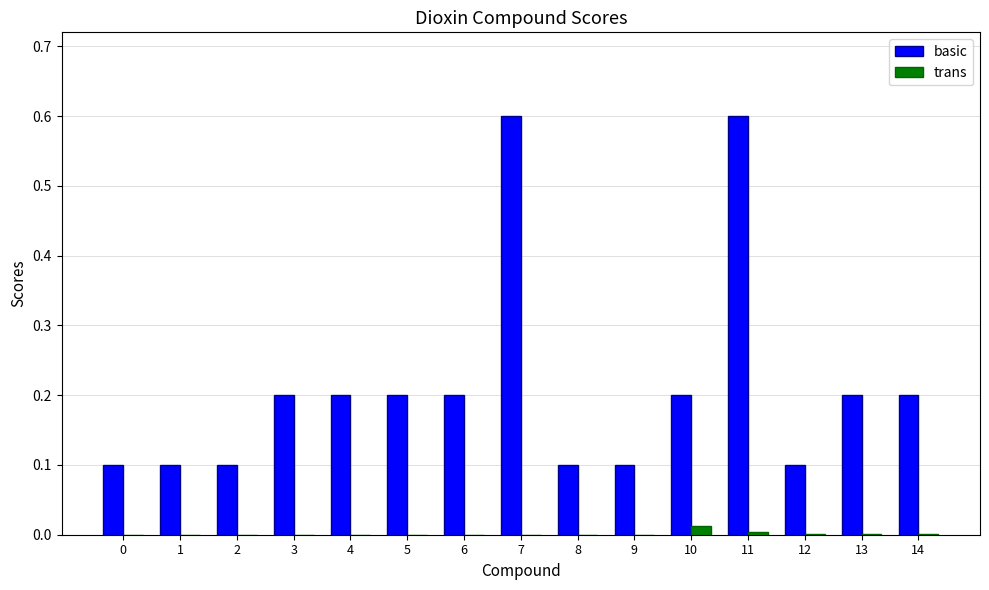

Is the value of trans at 6 greater than the value of basic at 5?

No